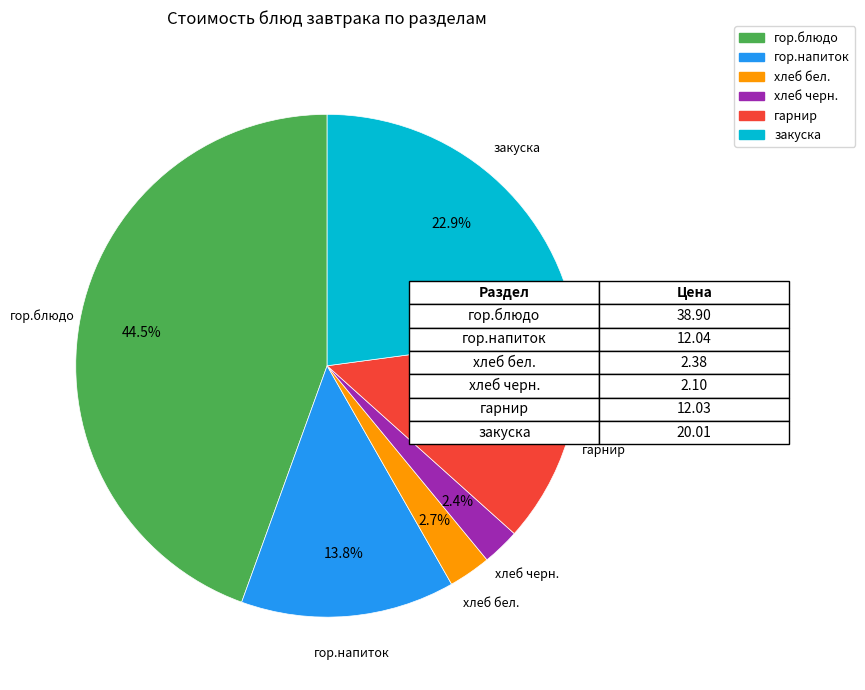

The гор.напиток slice represents 14% of the pie. True or false?

True